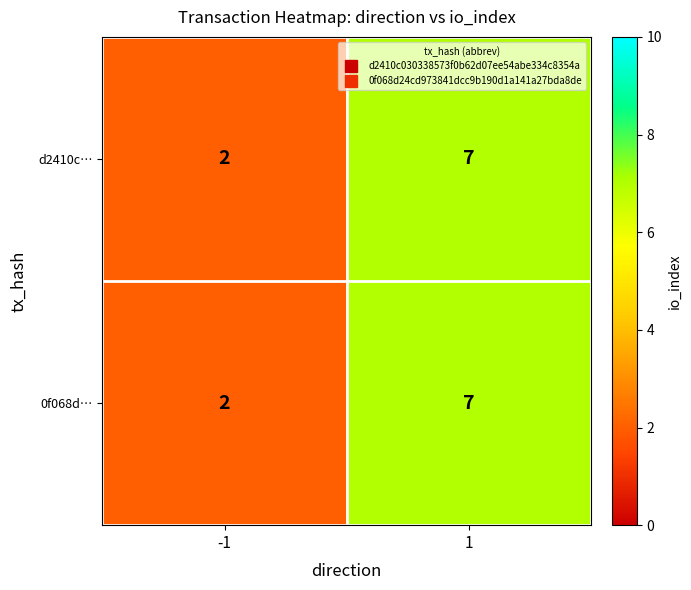

Is the value of 0f068d… at 1 greater than the value of d2410c… at -1?

Yes